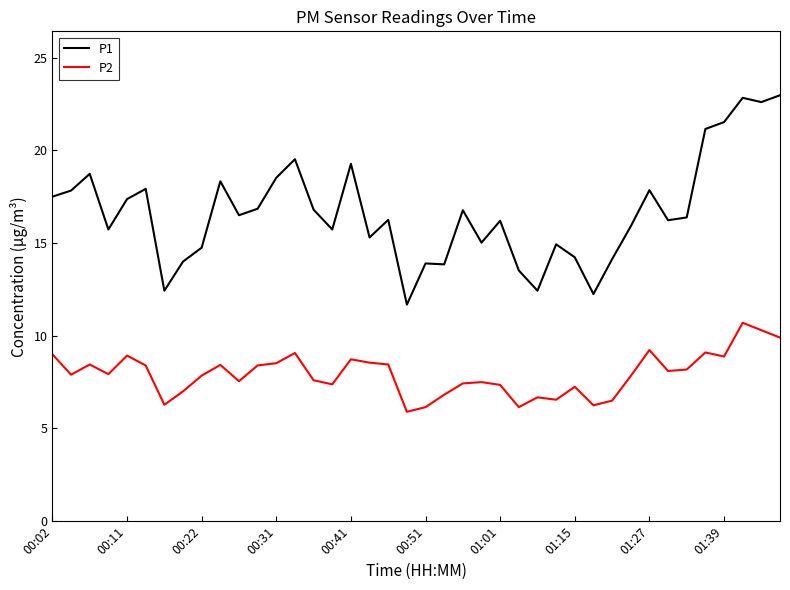

True or false: P2 and P1 cross at least once.

False